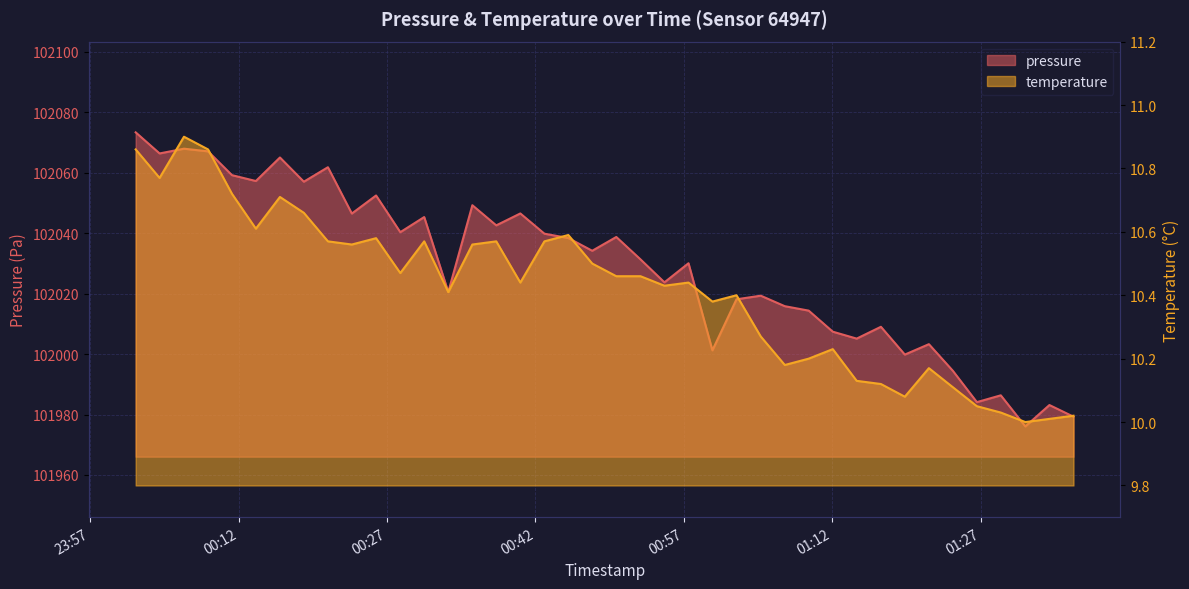

Which series has the widest spread of values?

pressure